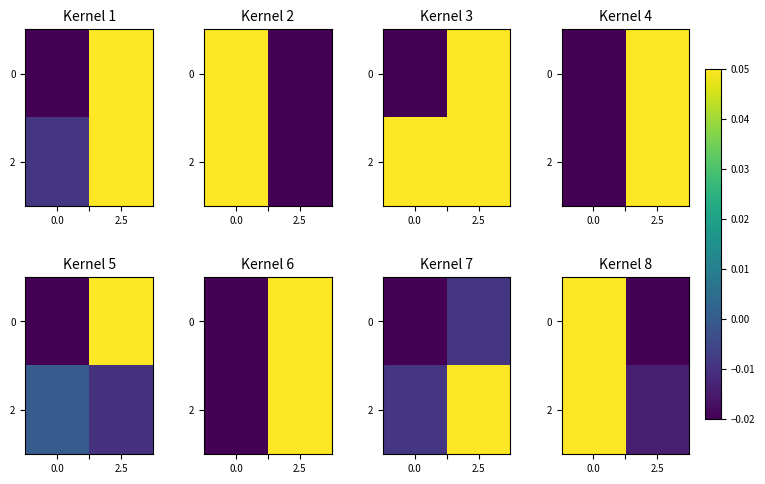

What is the maximum value shown in the chart?

0.1